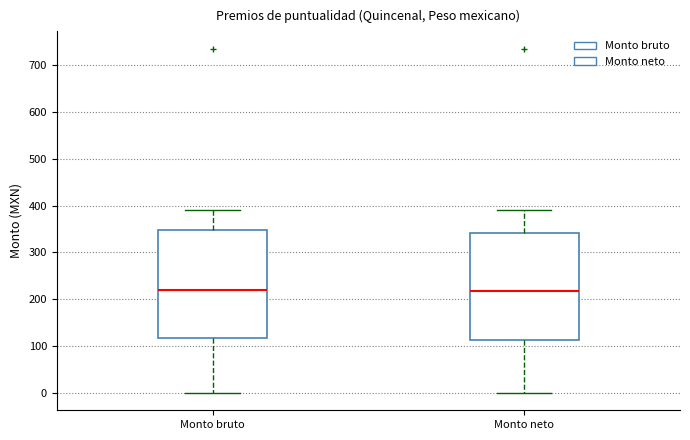

Reading left to right, read every box against the y-axis: the position of its median line, the range the box covers, and the ends of its whiskers. The values are not printed on the chart, so give them approximately, as read against the axis.

Monto bruto: median 220, box 120 to 350, whiskers 0 to 390
Monto neto: median 220, box 110 to 340, whiskers 0 to 390